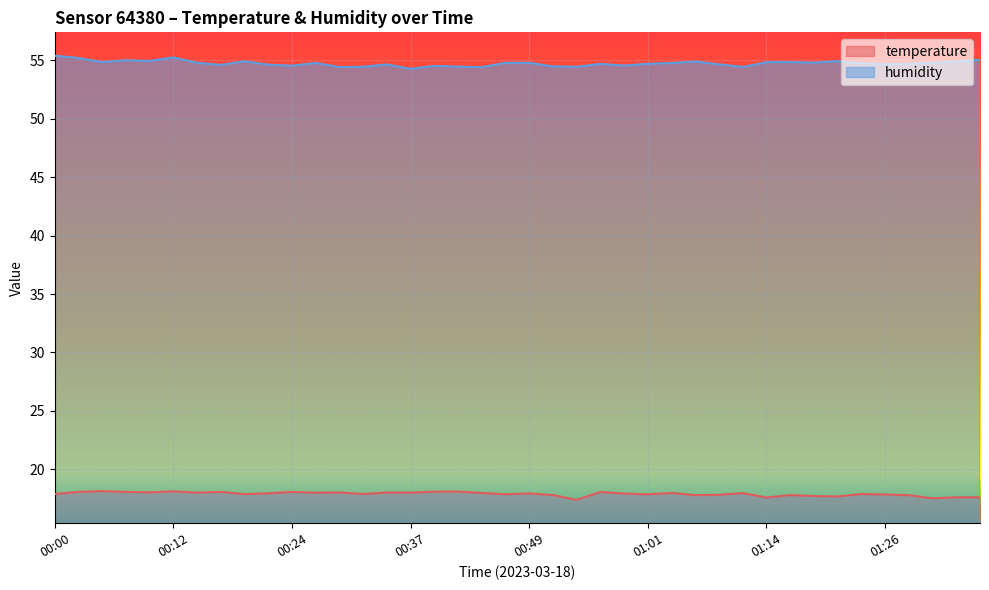

Reading left to right, extract all data points from this chart.

temperature: 17.9	18.1	18.1	18.1	18.0	18.1	18.0	18.1	17.9	17.9	18.1	18.0	18.0	17.9	18.0	18.0	18.1	18.1	18.0	17.9	17.9	17.8	17.4	18.1	17.9	17.9	18.0	17.8	17.8	18.0	17.6	17.8	17.7	17.7	17.9	17.8	17.8	17.5	17.6	17.6
humidity: 55.4	55.2	54.9	55.0	55.0	55.2	54.8	54.6	54.9	54.6	54.5	54.8	54.4	54.5	54.6	54.3	54.5	54.5	54.4	54.8	54.8	54.5	54.5	54.7	54.5	54.7	54.8	54.9	54.7	54.4	54.8	54.9	54.8	54.9	54.7	54.7	54.7	54.8	54.9	55.1